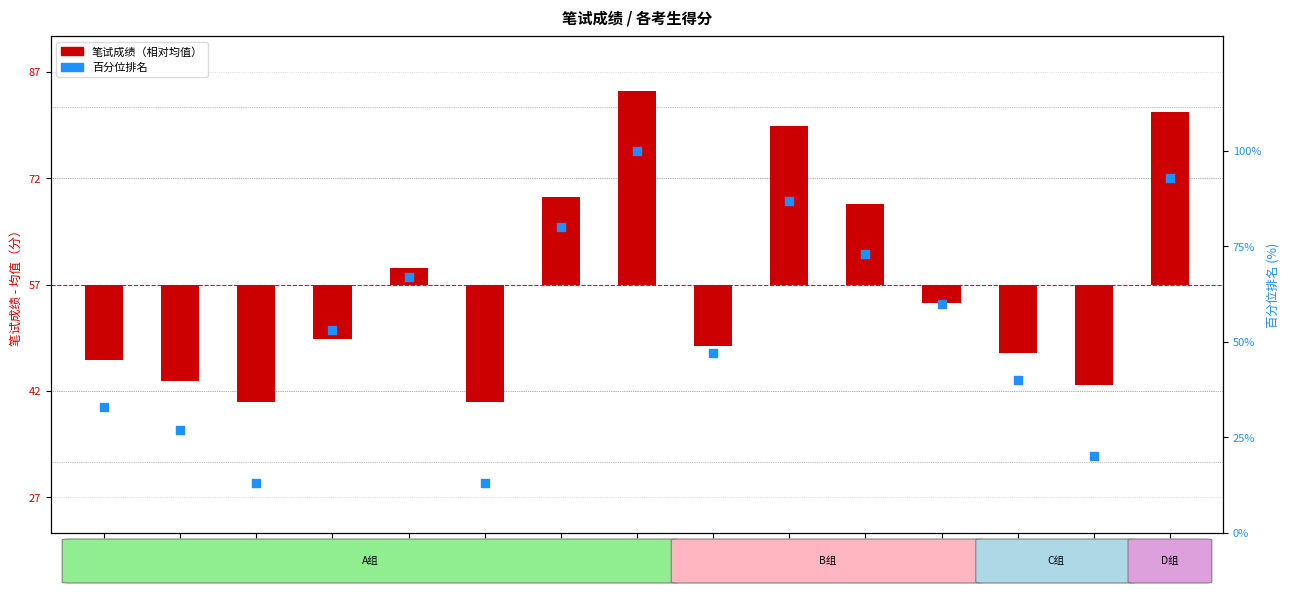

Which series has the widest spread of Y values?

百分位排名